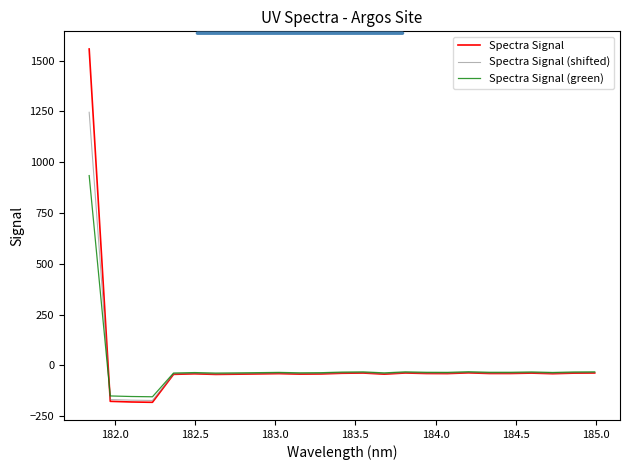

What is the minimum value for Spectra Signal?

-181.4